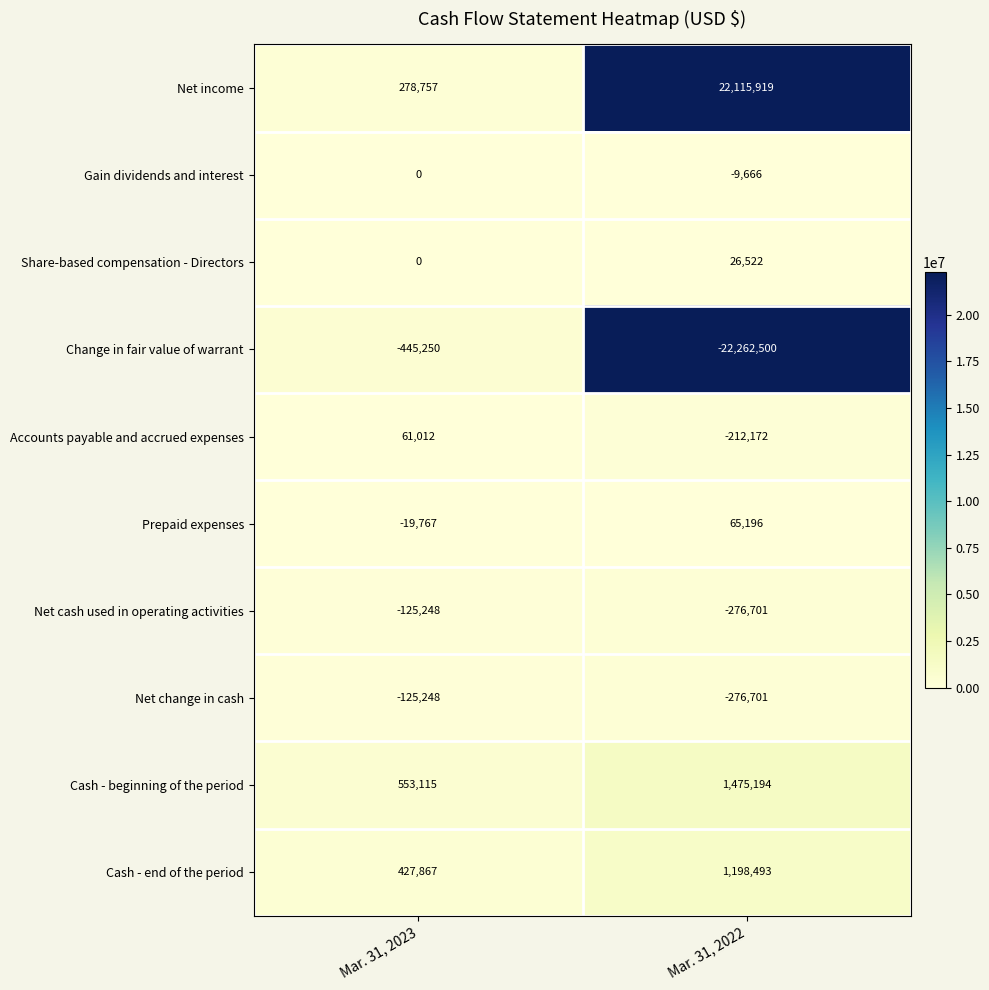

The value of Prepaid expenses at Mar. 31, 2023 is -19767. True or false?

True